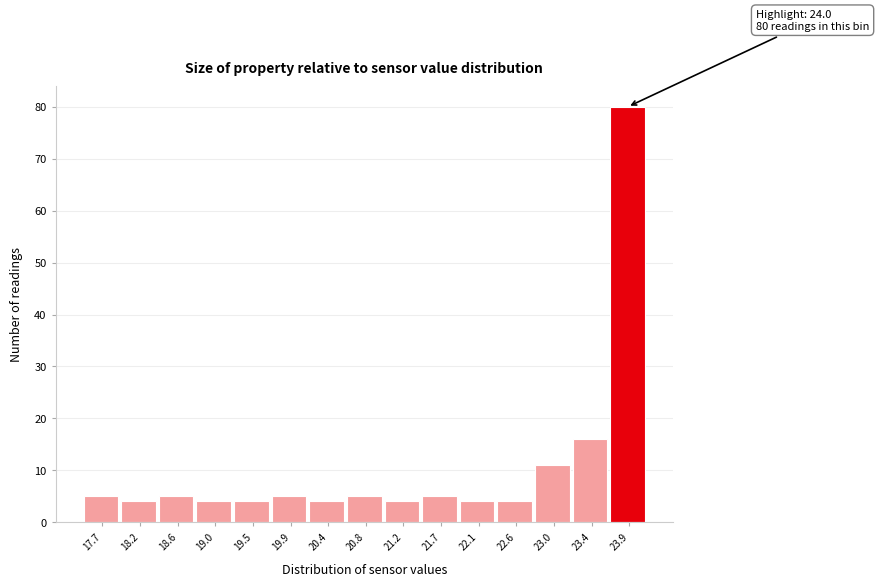

Which range on the x-axis has the tallest bar?

23.66 to 24.10